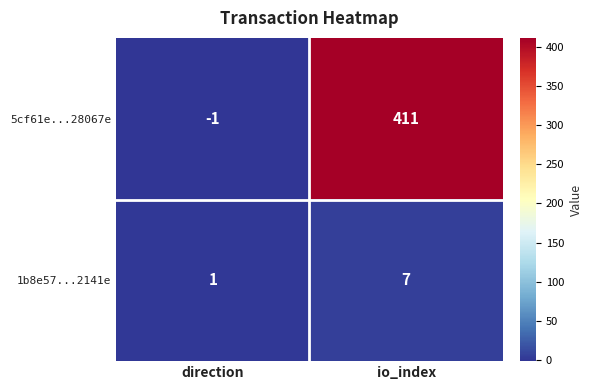

Rank the series by their maximum value, from lowest to highest.

1b8e57...2141e, 5cf61e...28067e